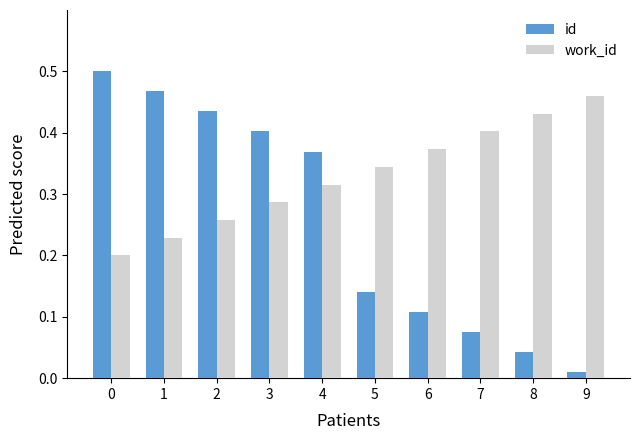

How many data points does each series have?

10